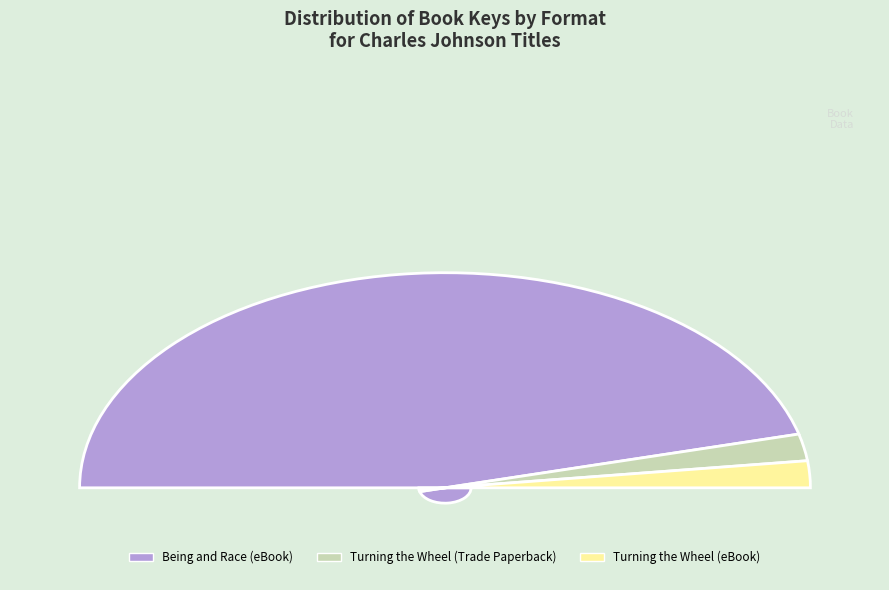

Is there a majority slice in this chart?

Yes